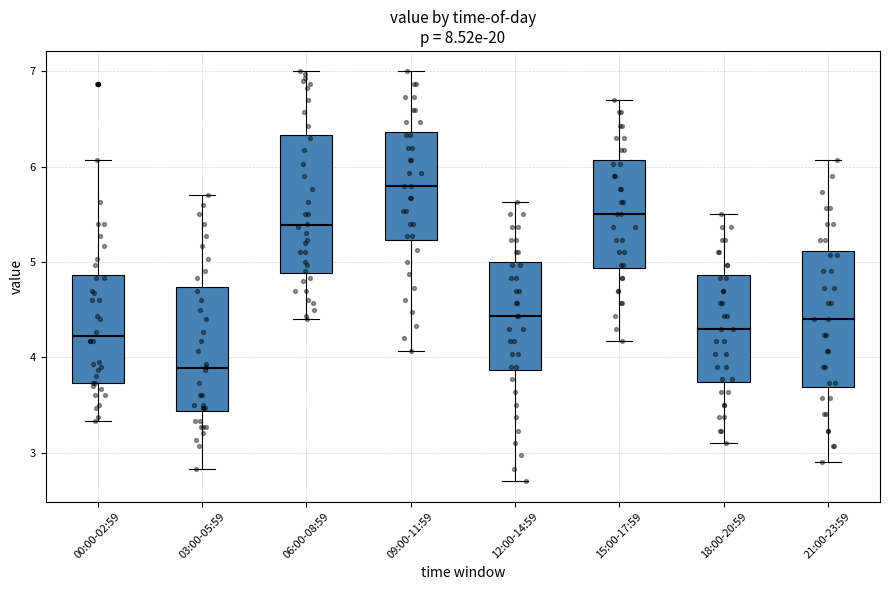

Reading left to right, read every box against the y-axis: the position of its median line, the range the box covers, and the ends of its whiskers. The values are not printed on the chart, so give them approximately, as read against the axis.

00:00-02:59: median 4.2, box 3.7 to 4.9, whiskers 3.3 to 6.1
03:00-05:59: median 3.9, box 3.4 to 4.7, whiskers 2.8 to 5.7
06:00-08:59: median 5.4, box 4.9 to 6.3, whiskers 4.4 to 7.0
09:00-11:59: median 5.8, box 5.2 to 6.4, whiskers 4.1 to 7.0
12:00-14:59: median 4.4, box 3.9 to 5.0, whiskers 2.7 to 5.6
15:00-17:59: median 5.5, box 4.9 to 6.1, whiskers 4.2 to 6.7
18:00-20:59: median 4.3, box 3.7 to 4.9, whiskers 3.1 to 5.5
21:00-23:59: median 4.4, box 3.7 to 5.1, whiskers 2.9 to 6.1